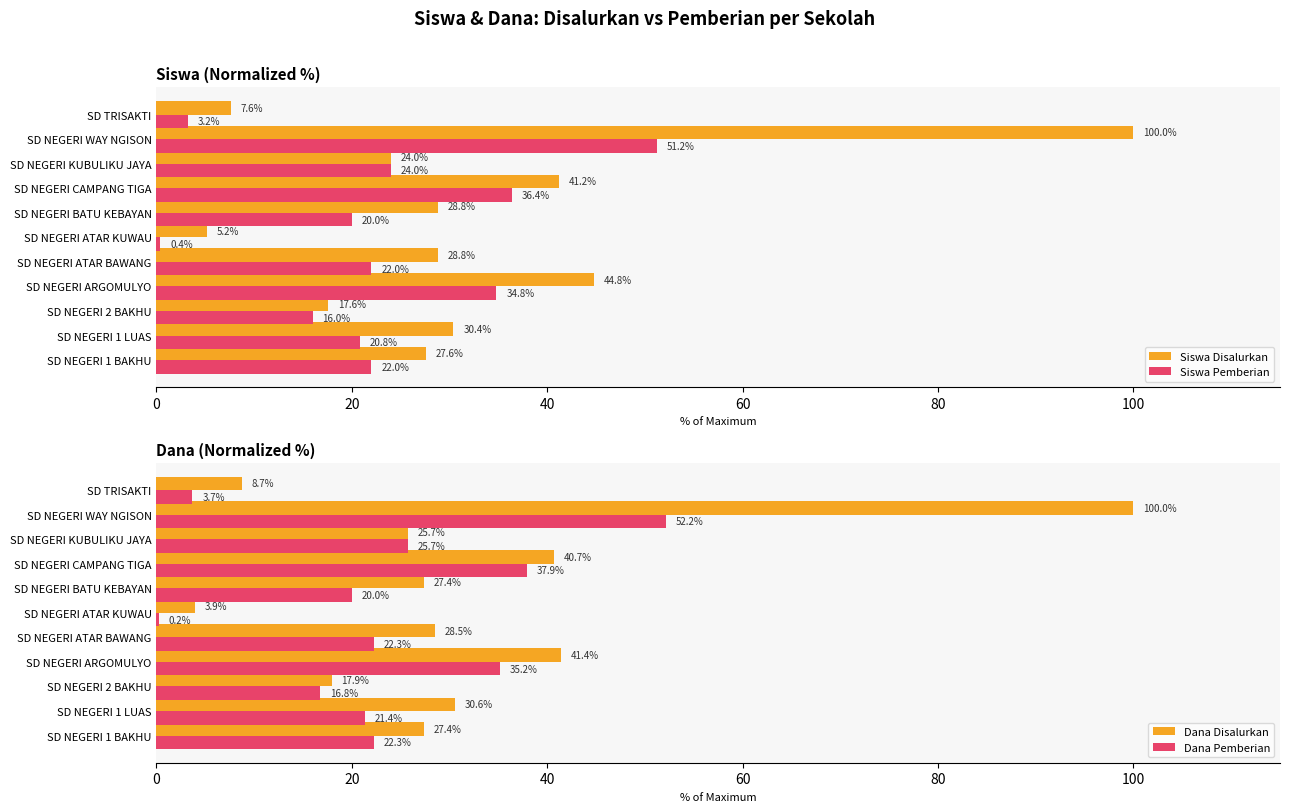

Reading right to left, extract all data points from this chart.

Siswa Disalurkan: 7.6	100.0	24.0	41.2	28.8	5.2	28.8	44.8	17.6	30.4	27.6
Siswa Pemberian: 3.2	51.2	24.0	36.4	20.0	0.4	22.0	34.8	16.0	20.8	22.0
Dana Disalurkan: 8.7	100.0	25.7	40.7	27.4	3.9	28.5	41.4	17.9	30.6	27.4
Dana Pemberian: 3.7	52.2	25.7	37.9	20.0	0.2	22.3	35.2	16.8	21.4	22.3